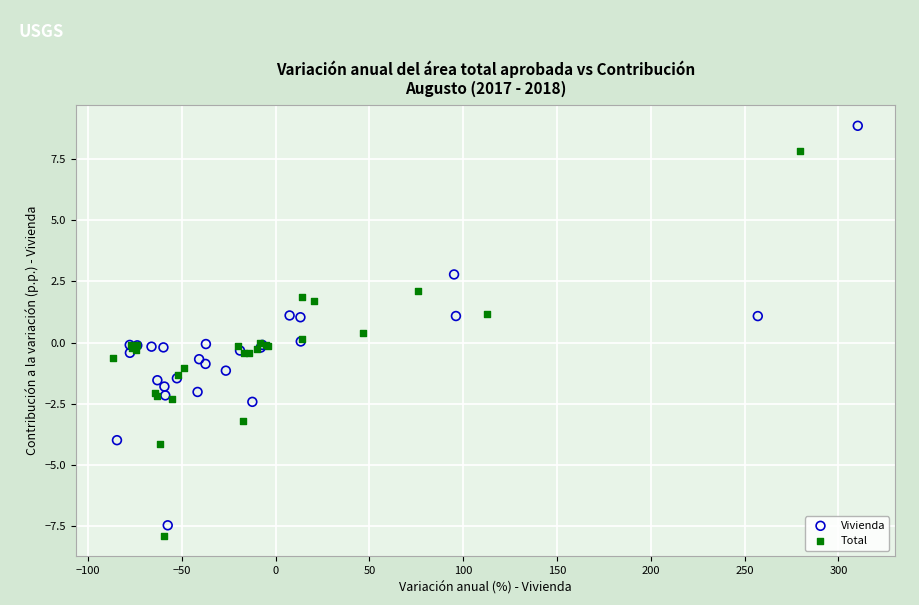

Which series contains the highest Y value?

Vivienda